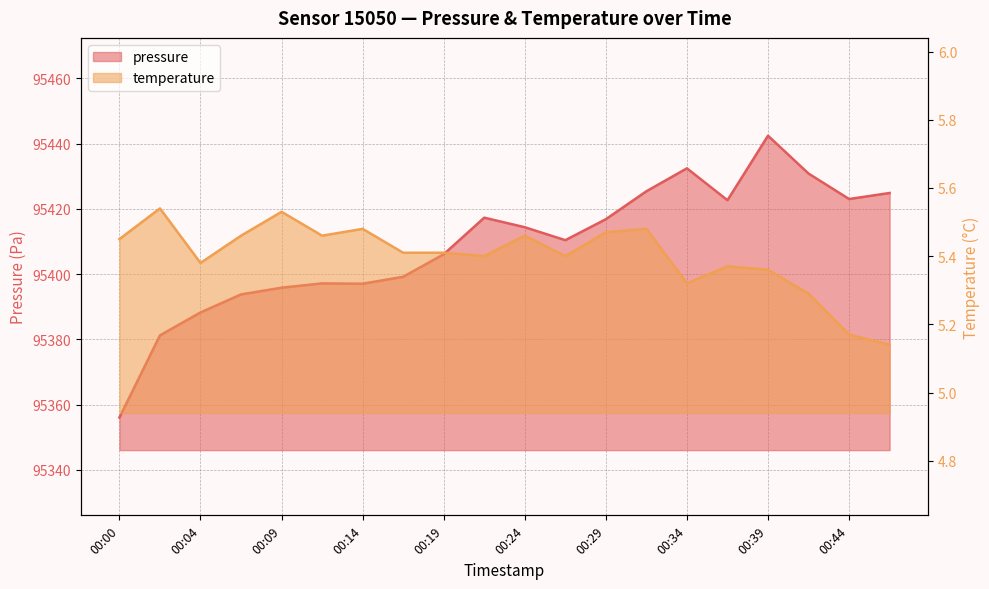

What is the average value of the temperature series?

5.4